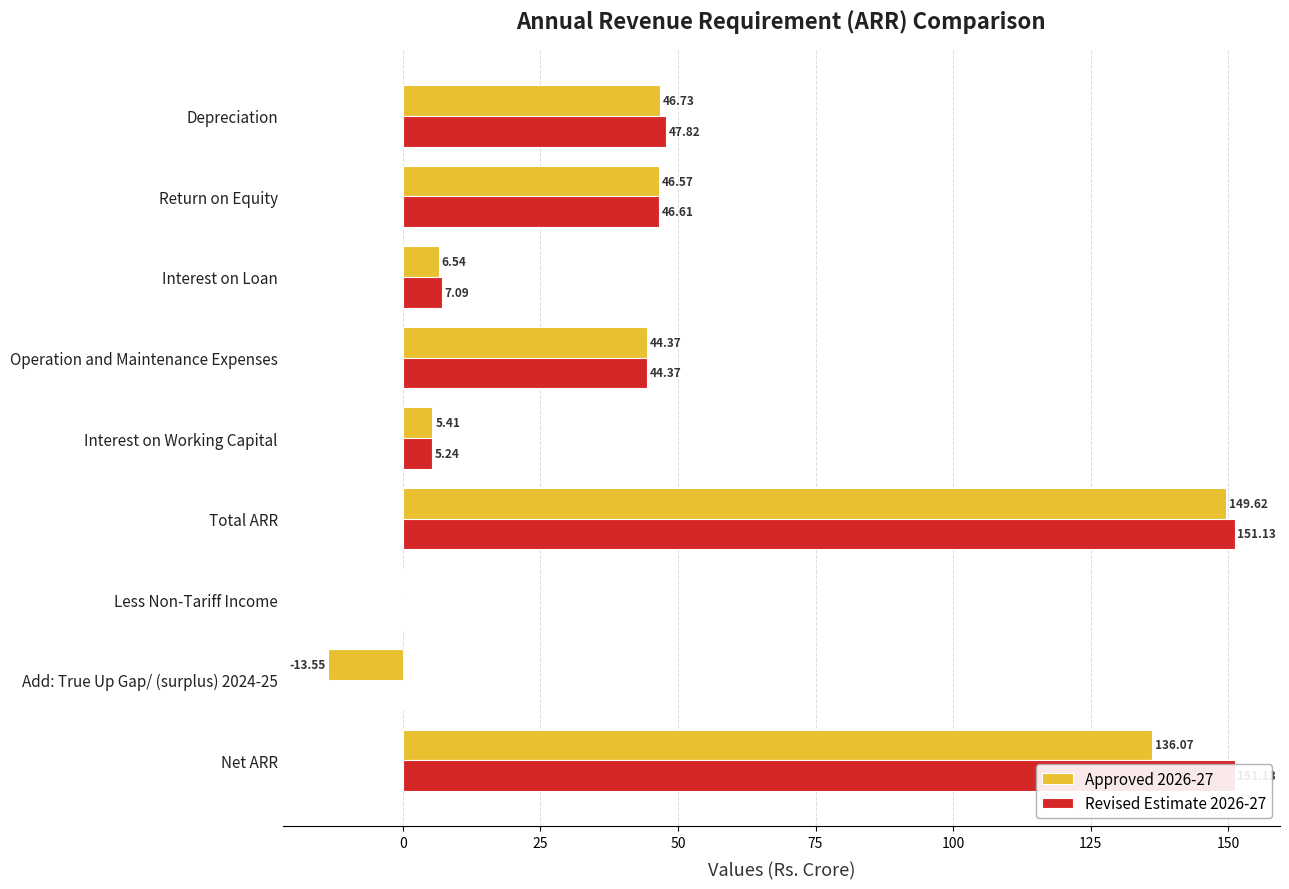

What is the smallest value displayed?

-13.6